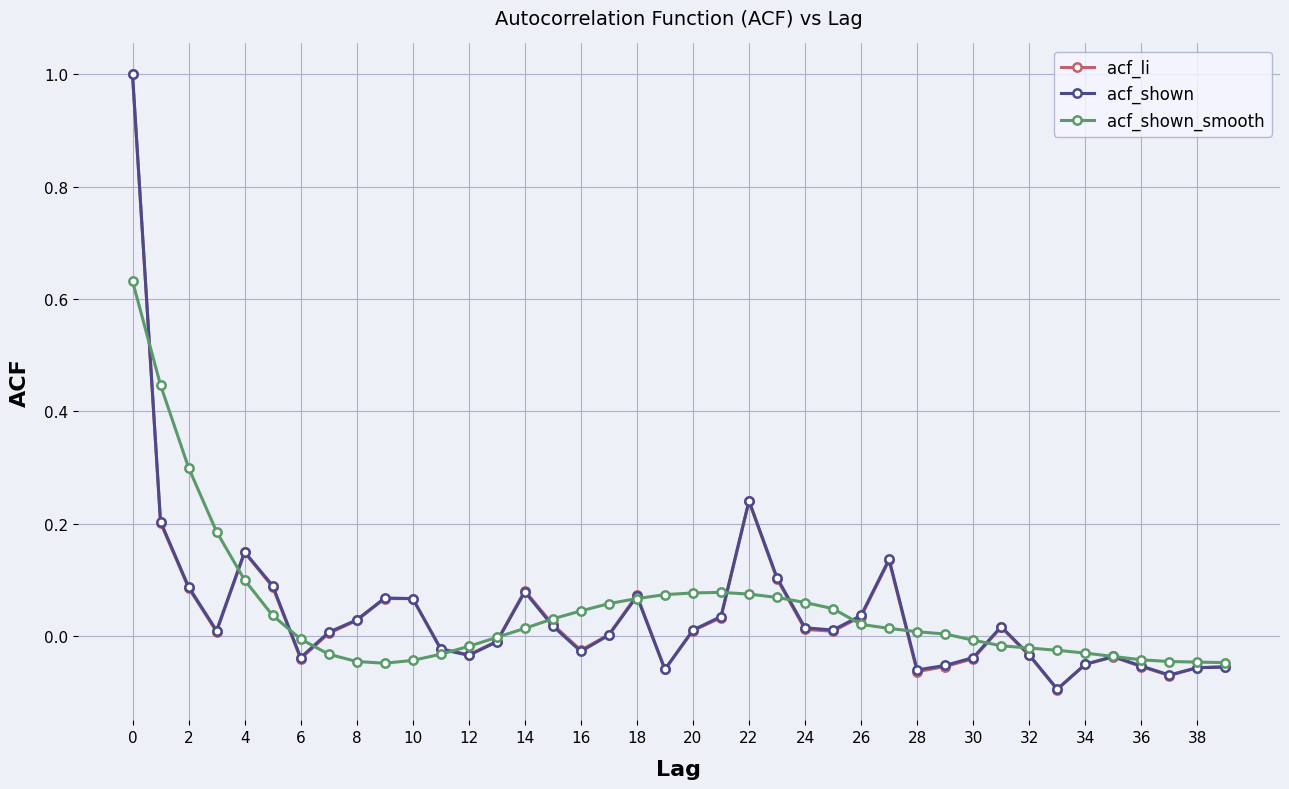

What is the maximum value shown in the chart?

1.0